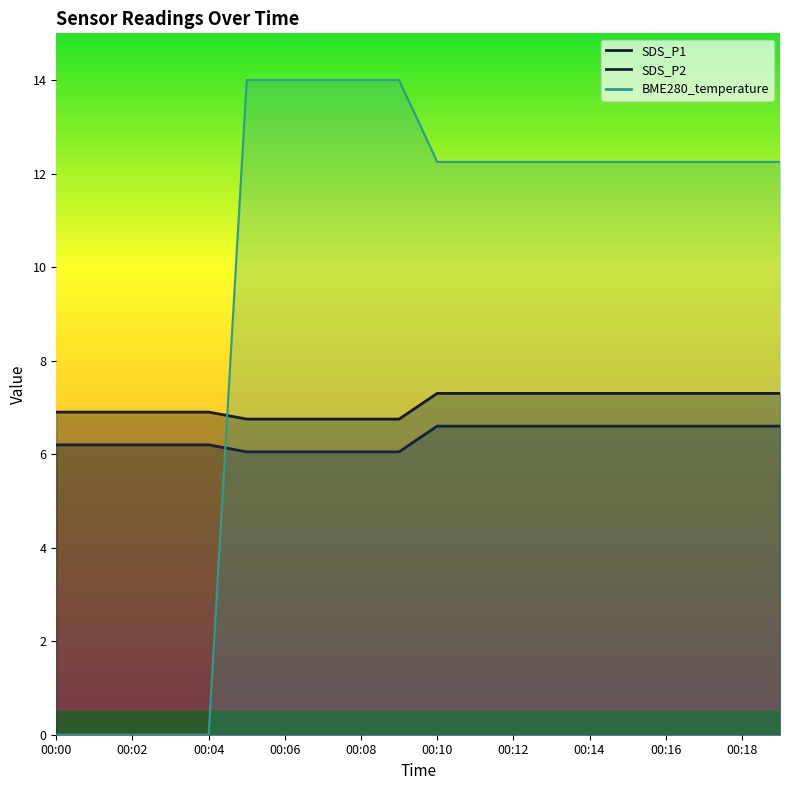

True or false: SDS_P1 and SDS_P2 cross at least once.

False